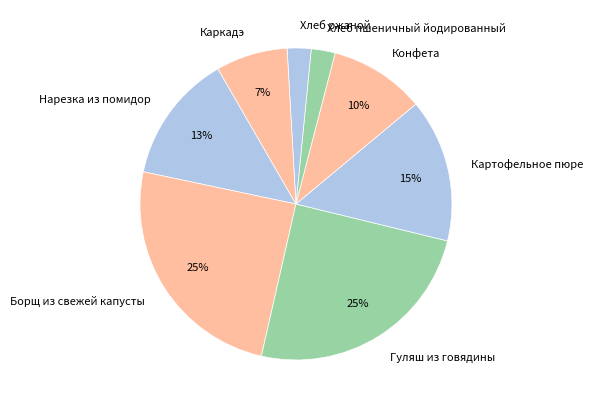

Is there a majority slice in this chart?

No